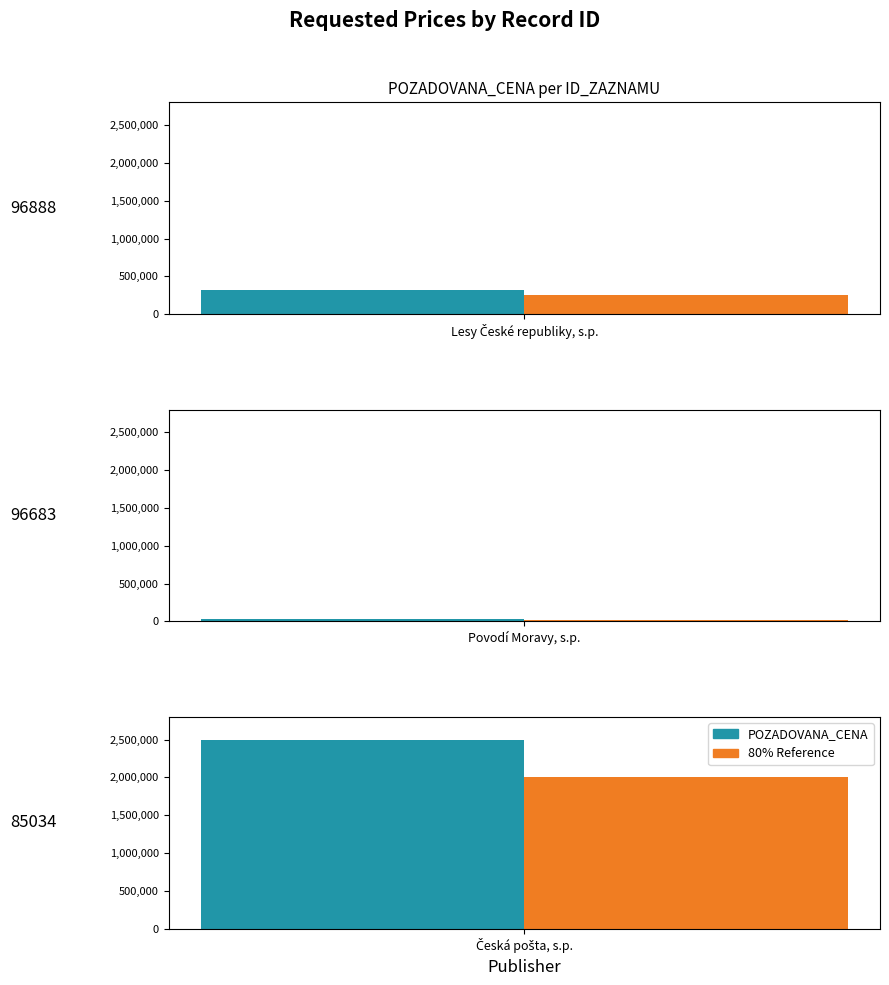

What is the approximate value at 96683?

28400